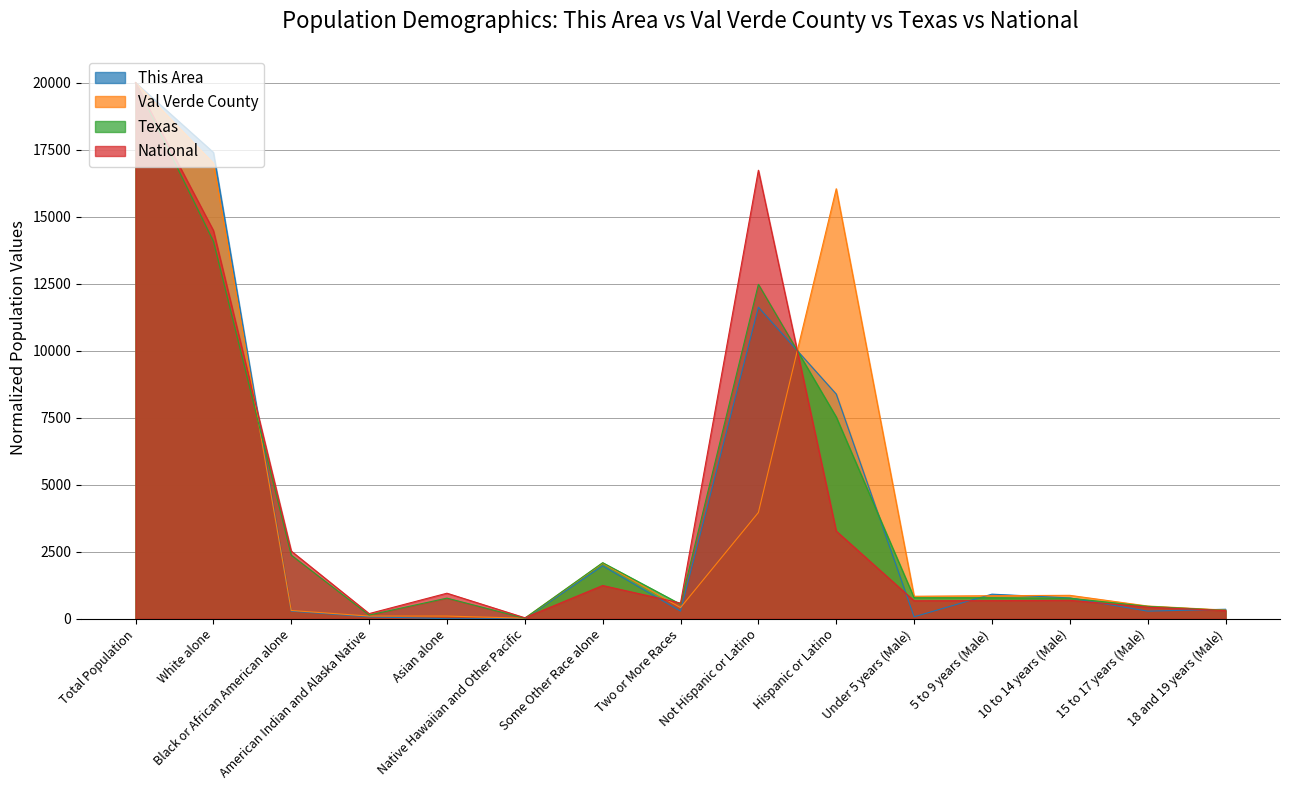

How many intersections are there between Texas and Val Verde County?

4